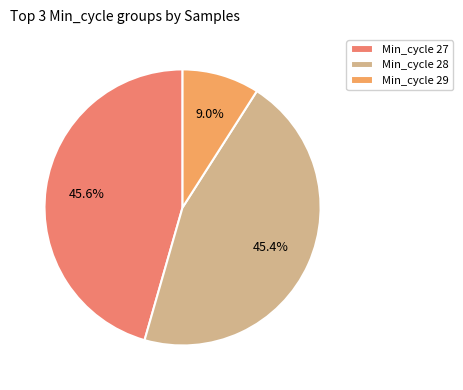

Count the number of slices in the pie.

3